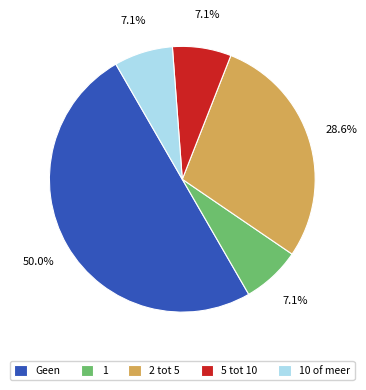

Approximately how many times larger is the value at Geen compared to 2 tot 5?

1.7